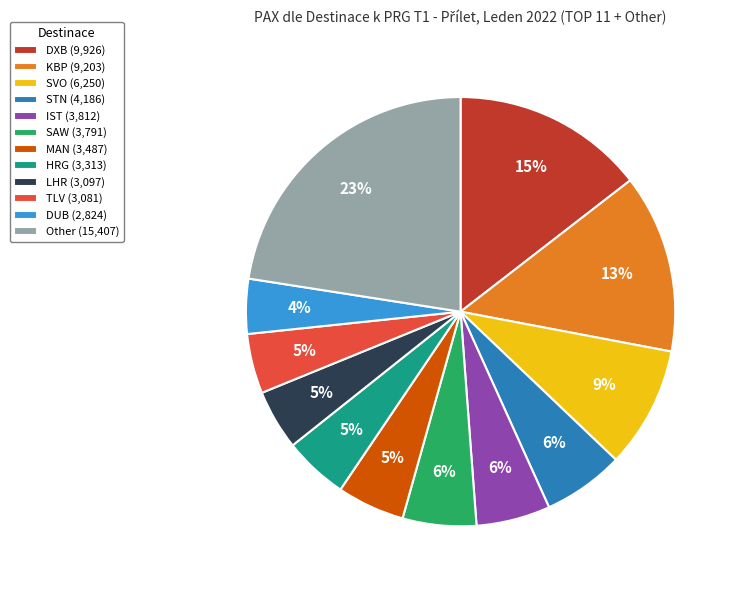

How many slices are in this pie chart?

12